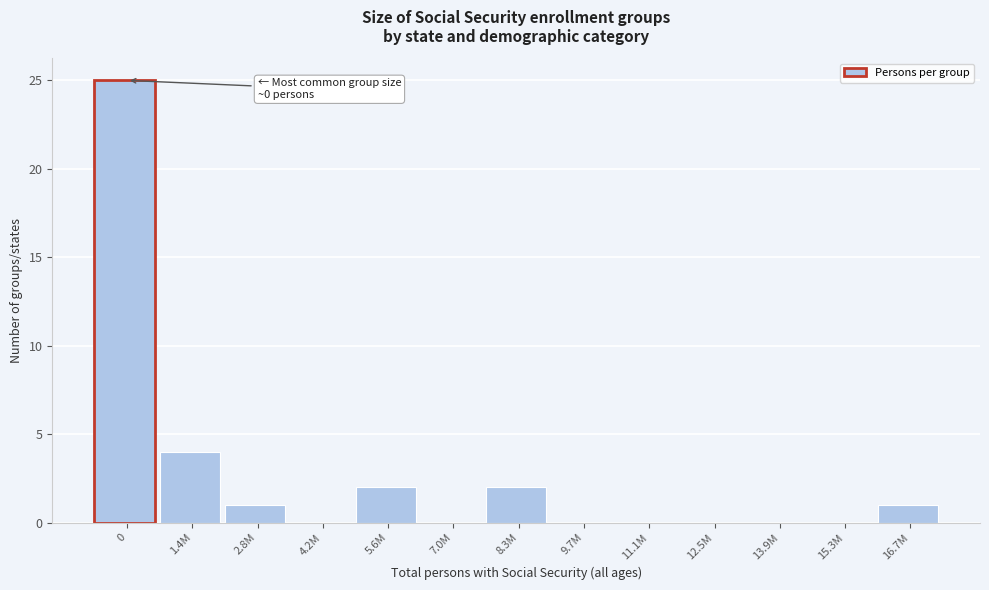

Reading left to right, list all the values displayed in this chart.

0=25	1.4M=4	2.8M=1	4.2M=0	5.6M=2	7.0M=0	8.3M=2	9.7M=0	11.1M=0	12.5M=0	13.9M=0	15.3M=0	16.7M=1